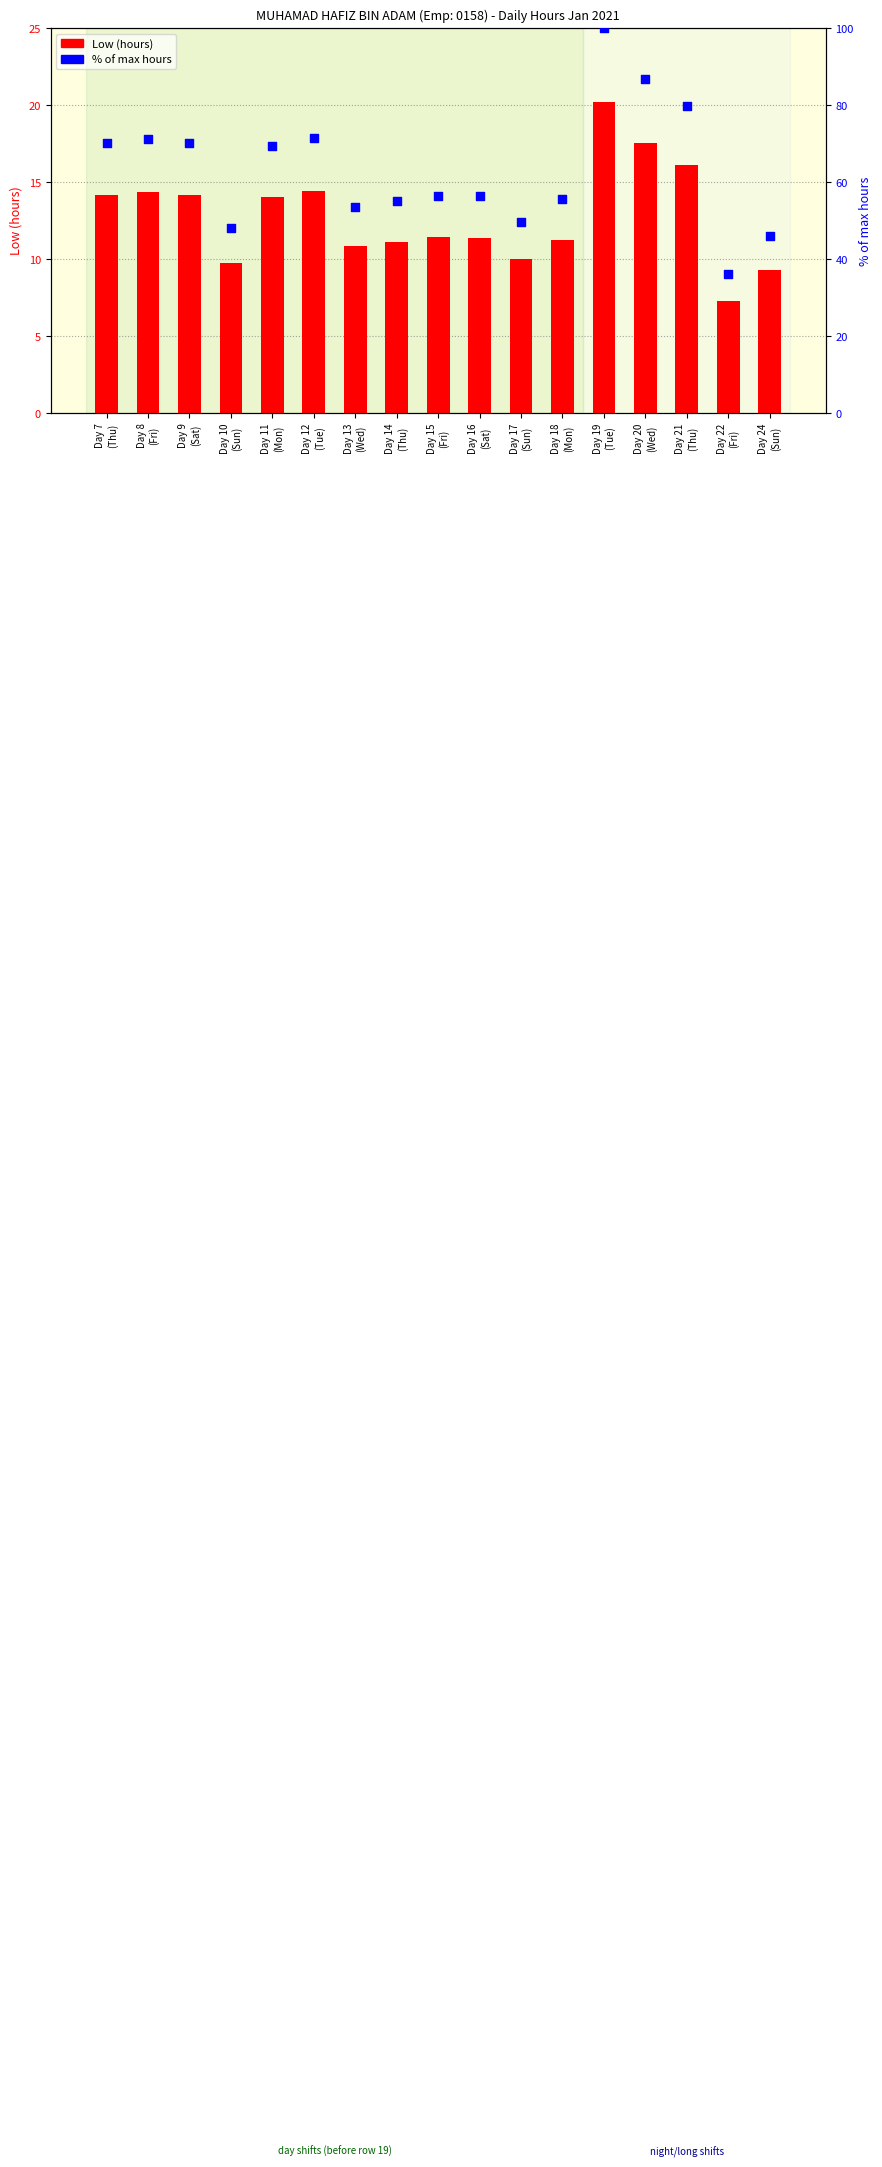

What are all the series names shown in the legend?

Low (hours), % of max hours